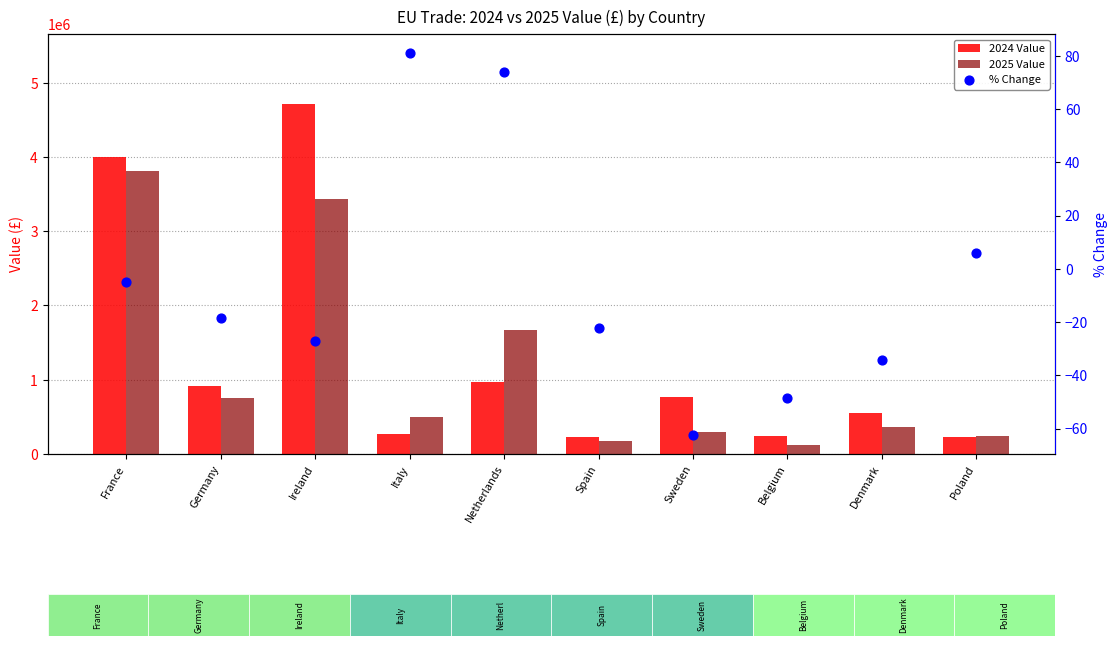

Which series reaches the minimum Y coordinate?

% Change